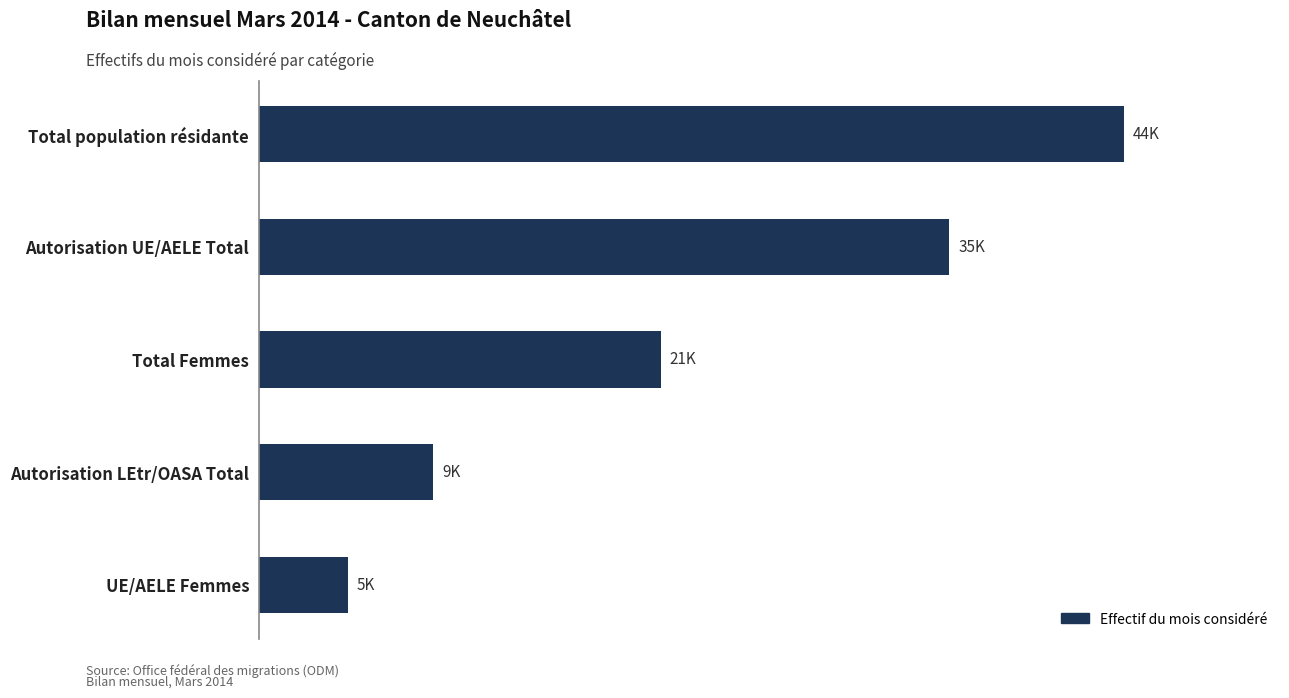

Are the bars horizontal?

Yes